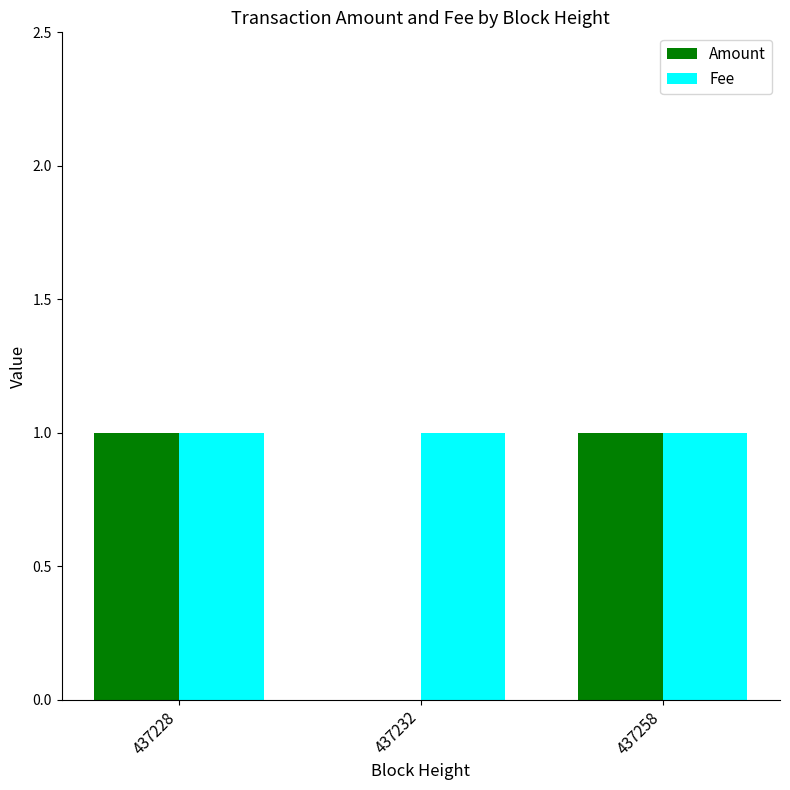

Which series changed the most between 437232 and 437258?

Amount